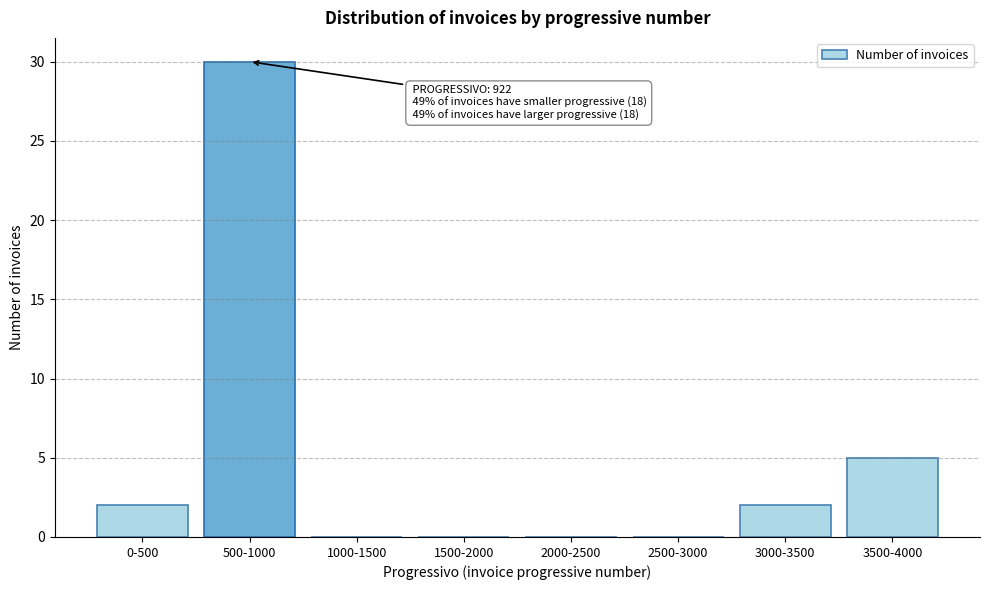

Reading left to right, transcribe all the data shown in this chart.

0-500=2	500-1000=30	1000-1500=0	1500-2000=0	2000-2500=0	2500-3000=0	3000-3500=2	3500-4000=5